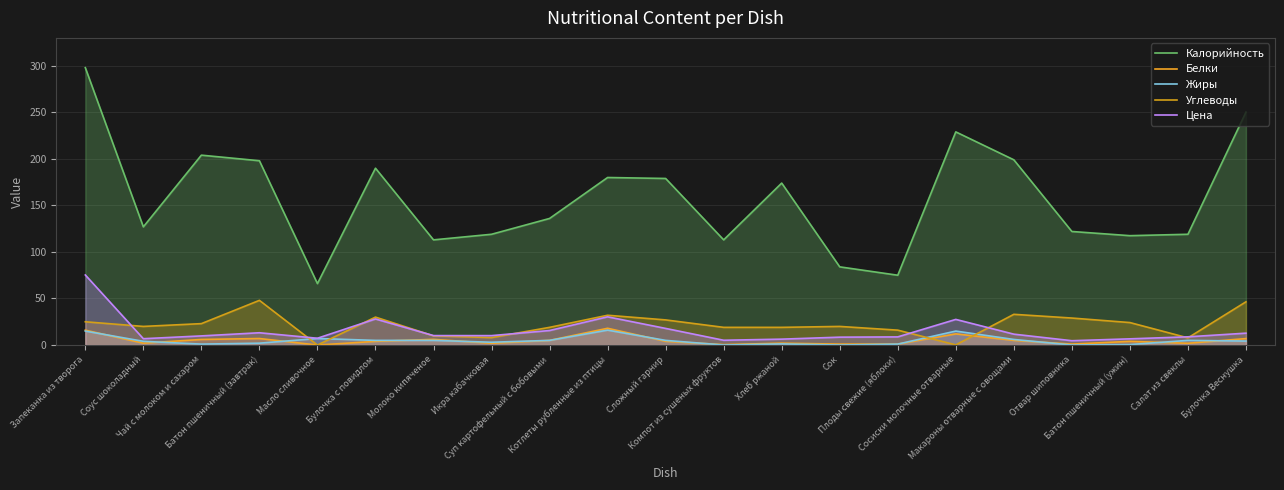

True or false: Цена and Жиры intersect in this chart.

False